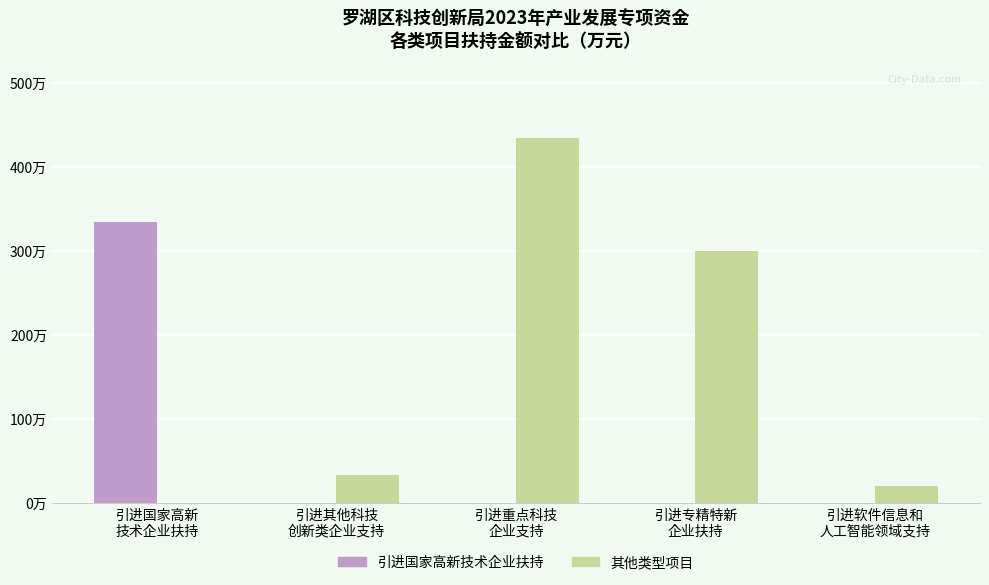

Are the bars horizontal?

No